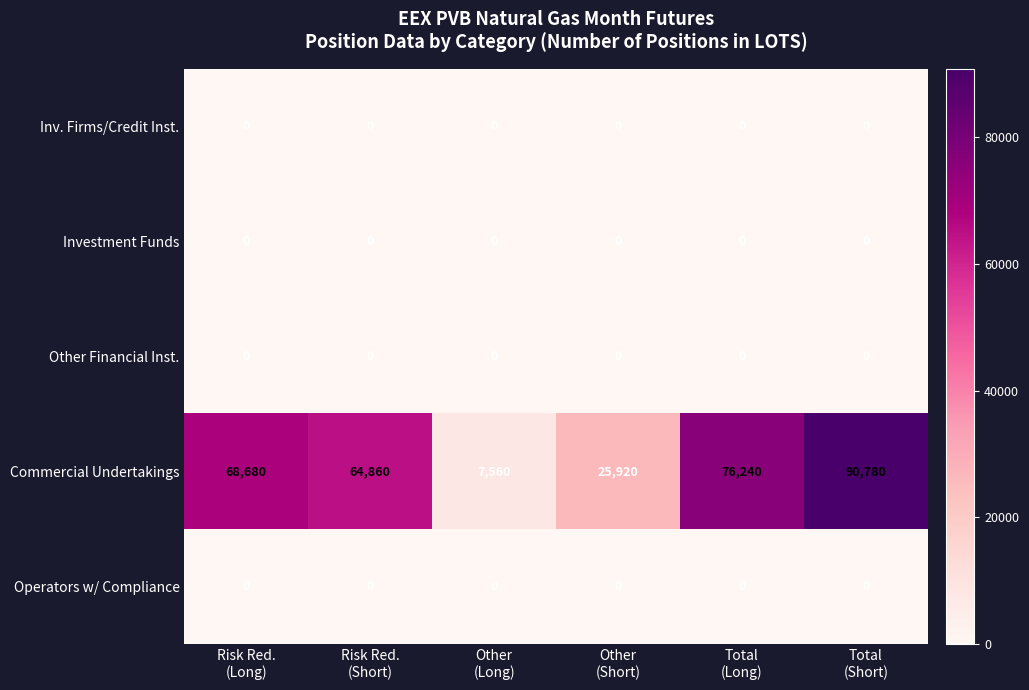

At how many categories does at least one series exceed 47389?

4